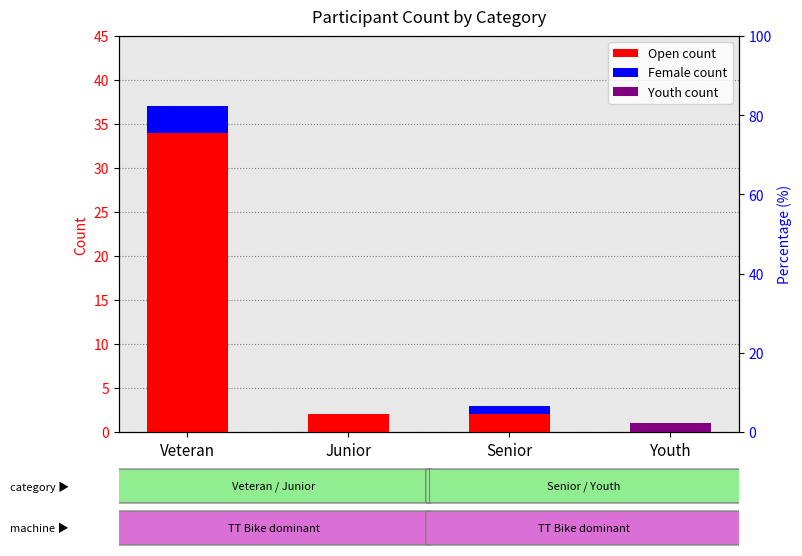

What is the spread (max minus min) of values at Youth?

1